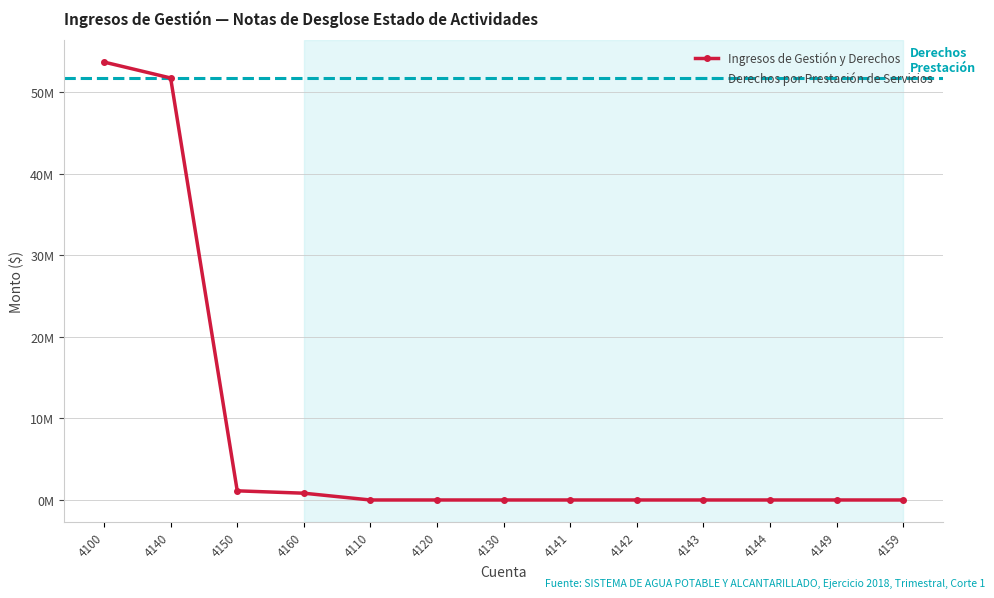

What is the average value?

8258183.9